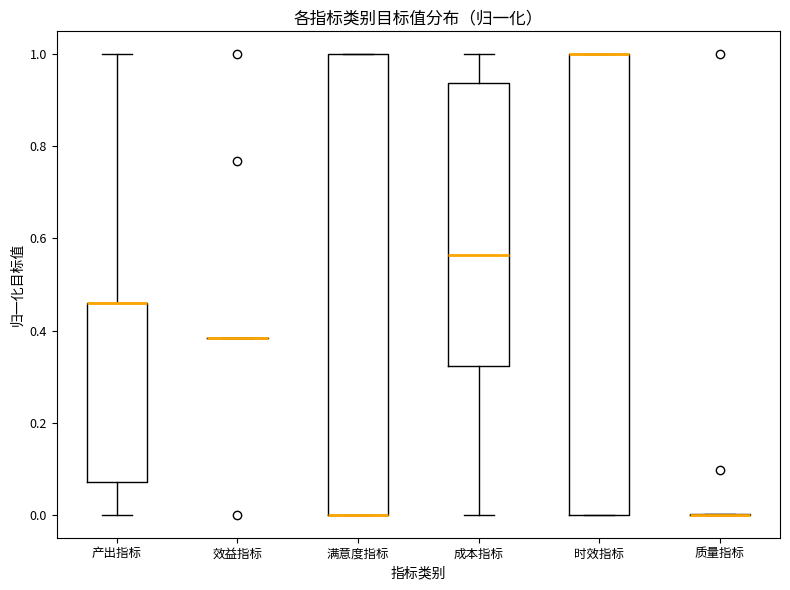

Where is the upper edge of the box for 满意度指标 on the y-axis? The values are not printed on the chart, so give them approximately, as read against the axis.

1.00